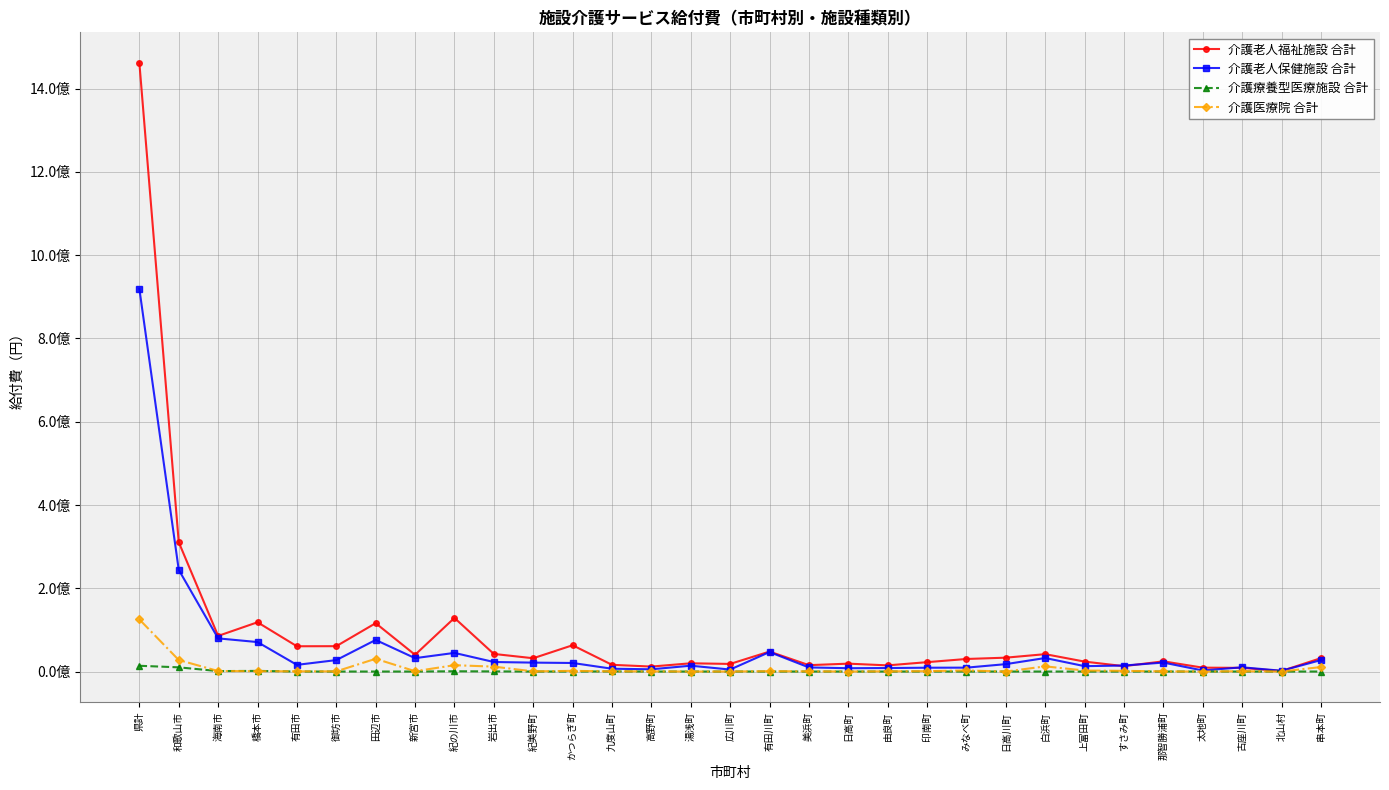

Is it true that 介護老人保健施設 合計 equals 17760906 at 日高川町?

True